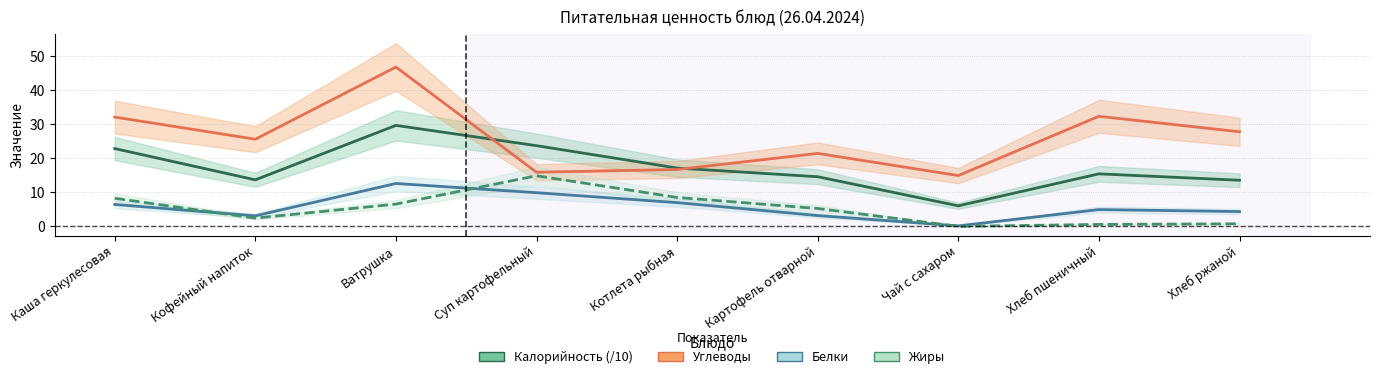

True or false: Жиры has a value of 8.3 at Каша геркулесовая.

True